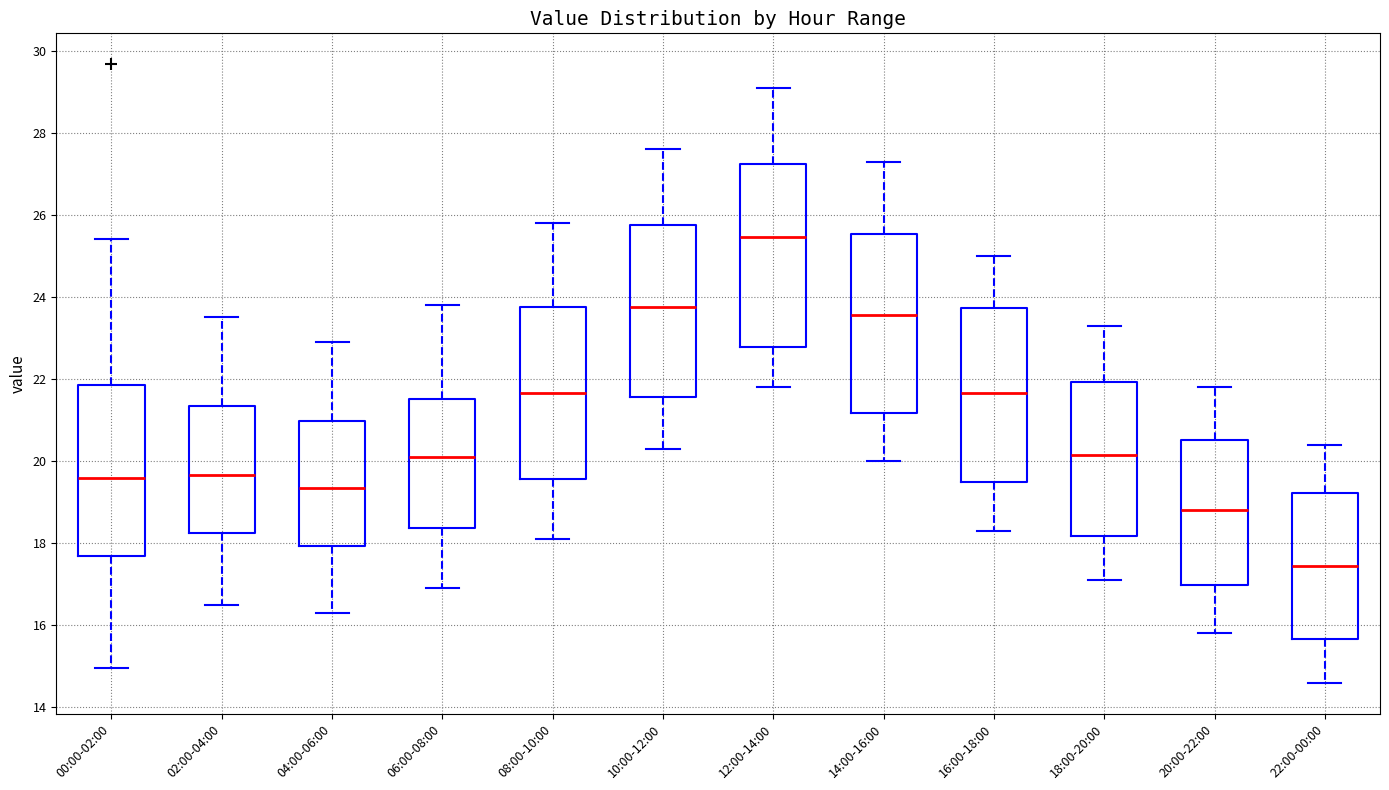

Reading left to right, transcribe this box plot: for each box, give where its median line is, the range the box spans, and where its two whiskers end, as read against the y-axis. The values are not printed on the chart, so give them approximately, as read against the axis.

00:00-02:00: median 19.6, box 17.6 to 21.8, whiskers 15.0 to 25.4
02:00-04:00: median 19.6, box 18.2 to 21.4, whiskers 16.6 to 23.6
04:00-06:00: median 19.4, box 18.0 to 21.0, whiskers 16.4 to 23.0
06:00-08:00: median 20.2, box 18.4 to 21.6, whiskers 17.0 to 23.8
08:00-10:00: median 21.6, box 19.6 to 23.8, whiskers 18.2 to 25.8
10:00-12:00: median 23.8, box 21.6 to 25.8, whiskers 20.4 to 27.6
12:00-14:00: median 25.4, box 22.8 to 27.2, whiskers 21.8 to 29.2
14:00-16:00: median 23.6, box 21.2 to 25.6, whiskers 20.0 to 27.4
16:00-18:00: median 21.6, box 19.6 to 23.8, whiskers 18.4 to 25.0
18:00-20:00: median 20.2, box 18.2 to 22.0, whiskers 17.2 to 23.4
20:00-22:00: median 18.8, box 17.0 to 20.6, whiskers 15.8 to 21.8
22:00-00:00: median 17.4, box 15.6 to 19.2, whiskers 14.6 to 20.4